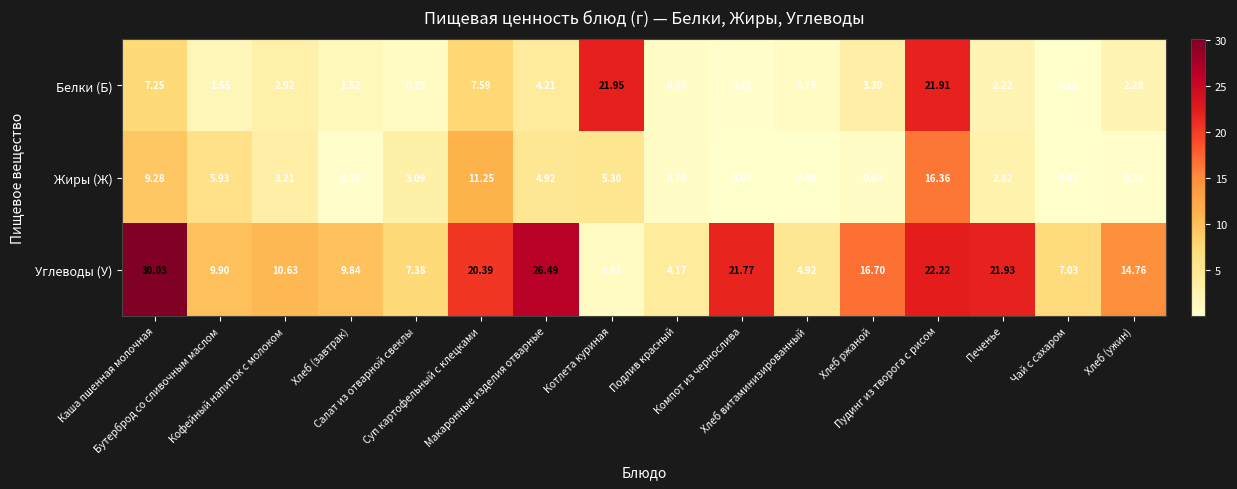

List the series in order of their peak value, highest first.

Углеводы (У), Белки (Б), Жиры (Ж)